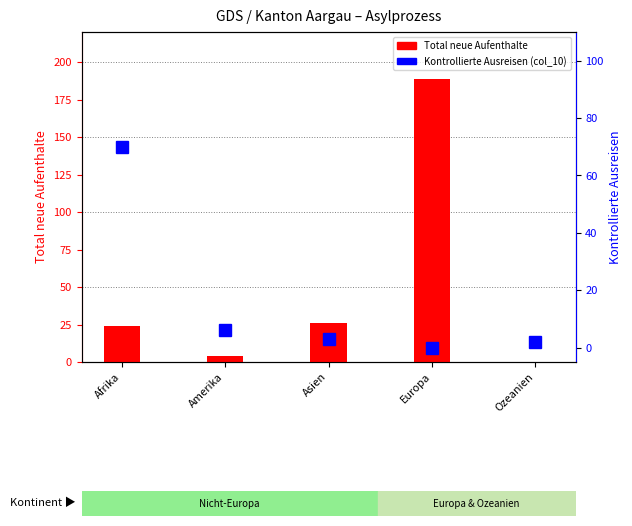

What is the label of the 2nd bar from the left?

Amerika